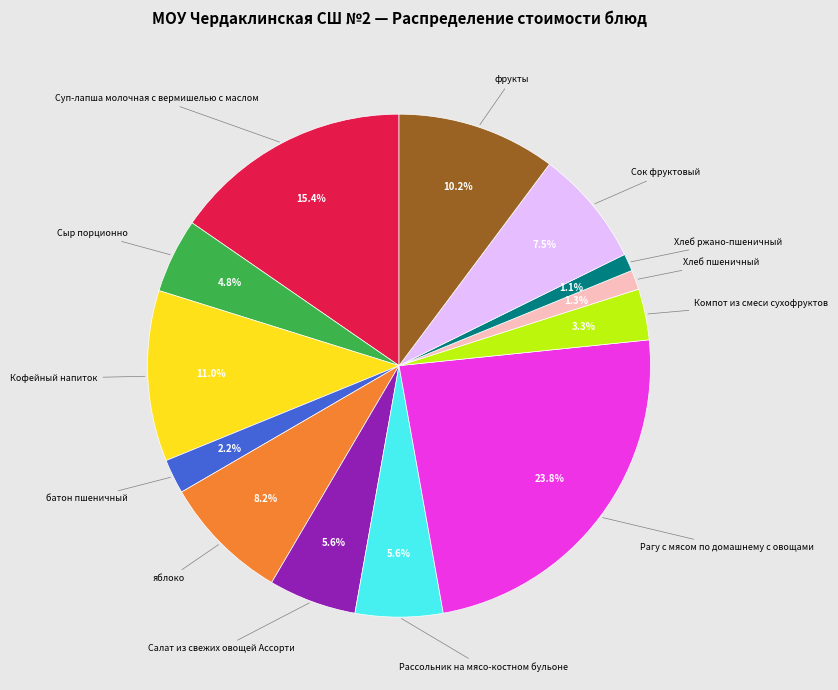

Is there a majority slice in this chart?

No